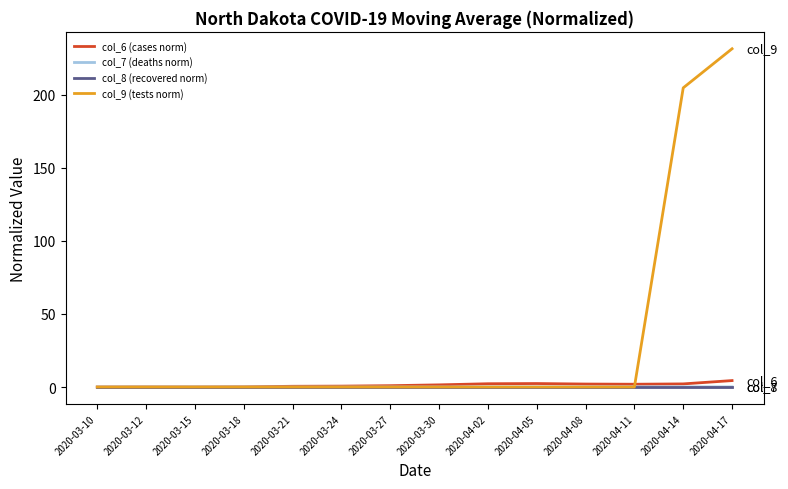

True or false: col_9 (tests norm) has a value of -131.9 at 2020-03-12.

False